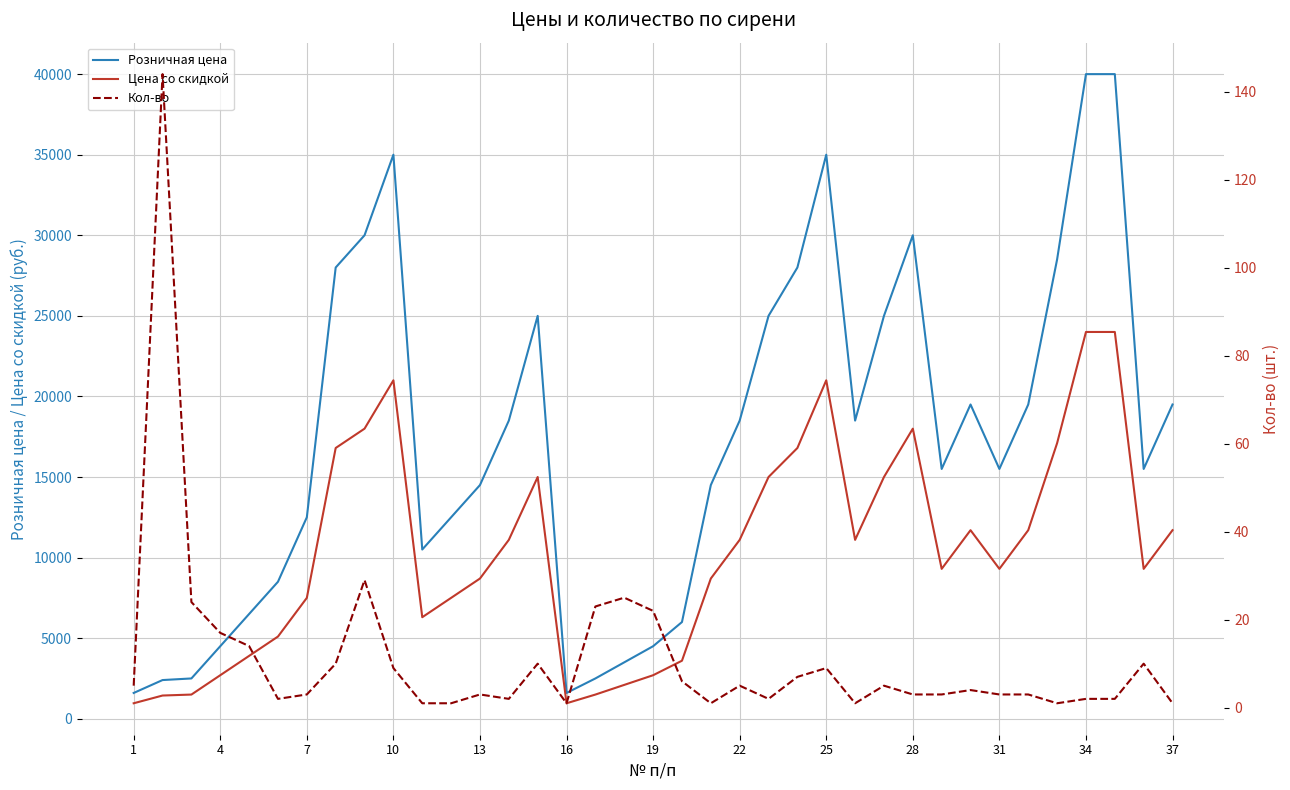

What is the maximum value for Цена со скидкой?

24000